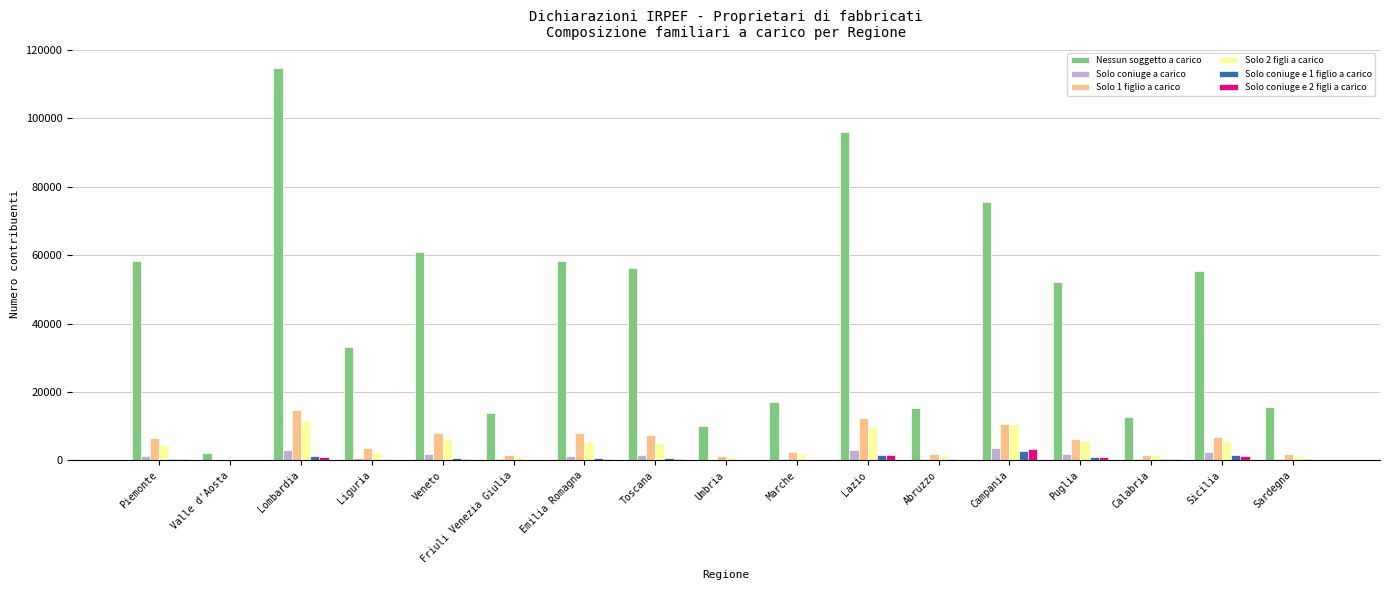

Which series has the largest range (max minus min)?

Nessun soggetto a carico